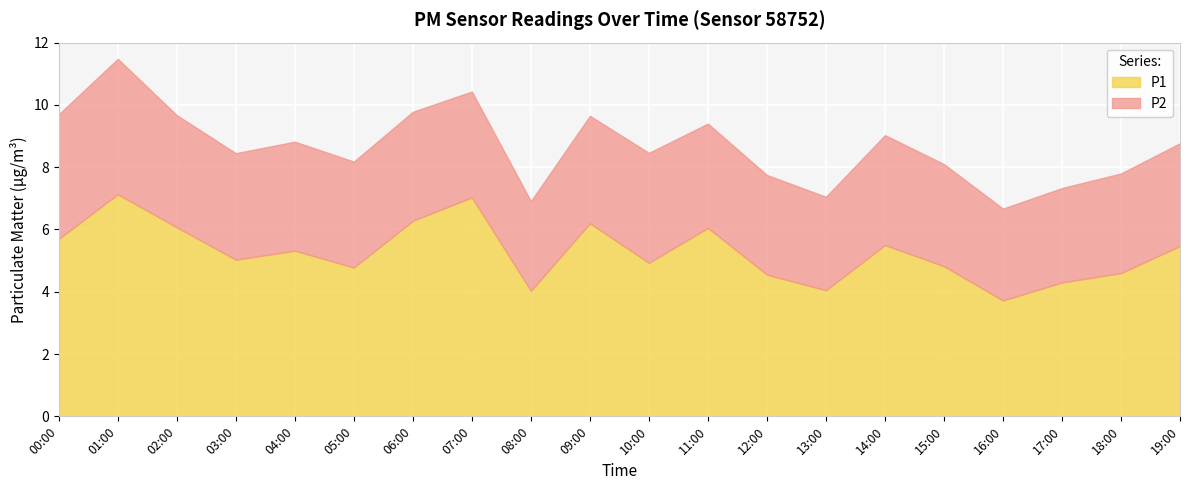

True or false: P2 and P1 cross at least once.

False